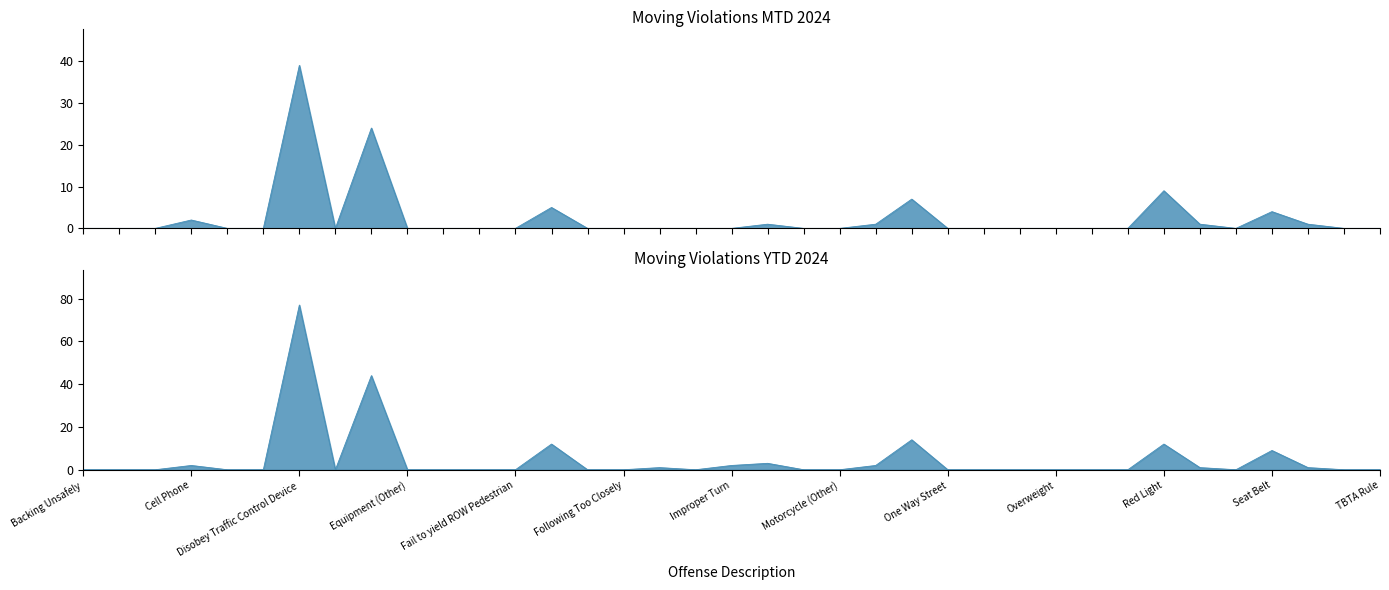

What is the sum of all MTD 2024 values?

94